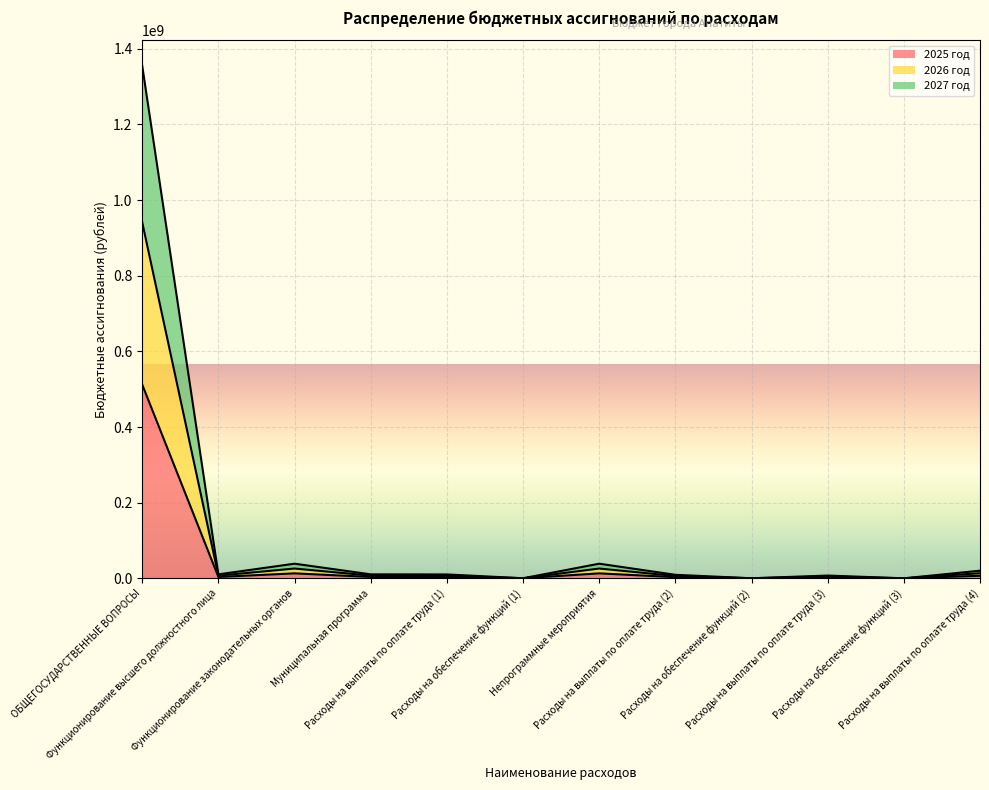

What is the maximum value for 2025 год?

512256953.1